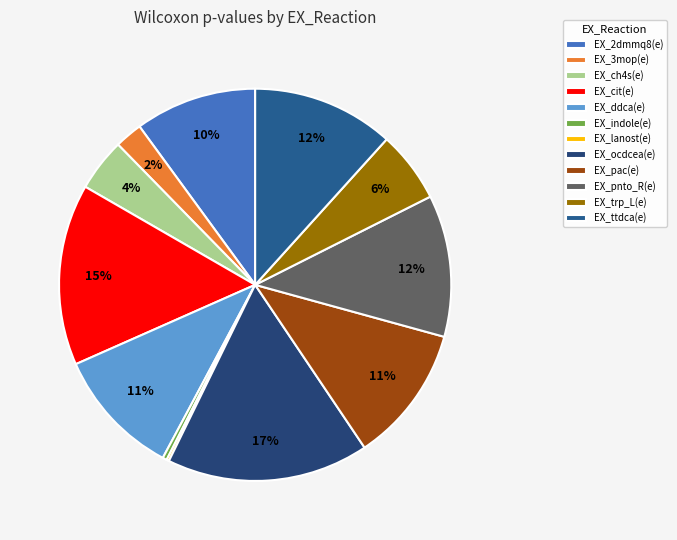

To the nearest percent, what is the combined percentage of EX_ocdcea(e) and EX_trp_L(e)?

23%